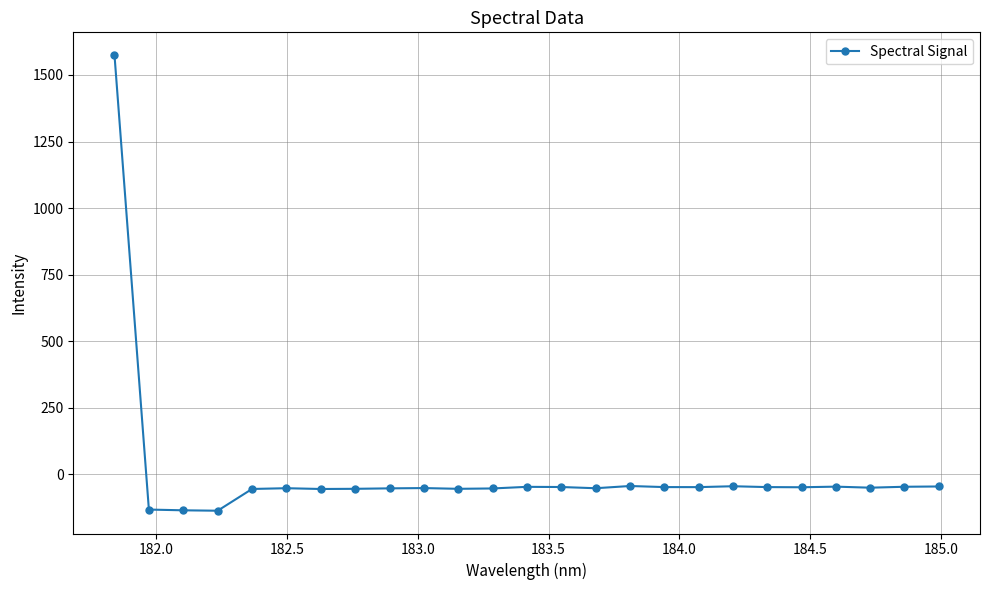

What is the minimum value shown in the chart?

-136.4